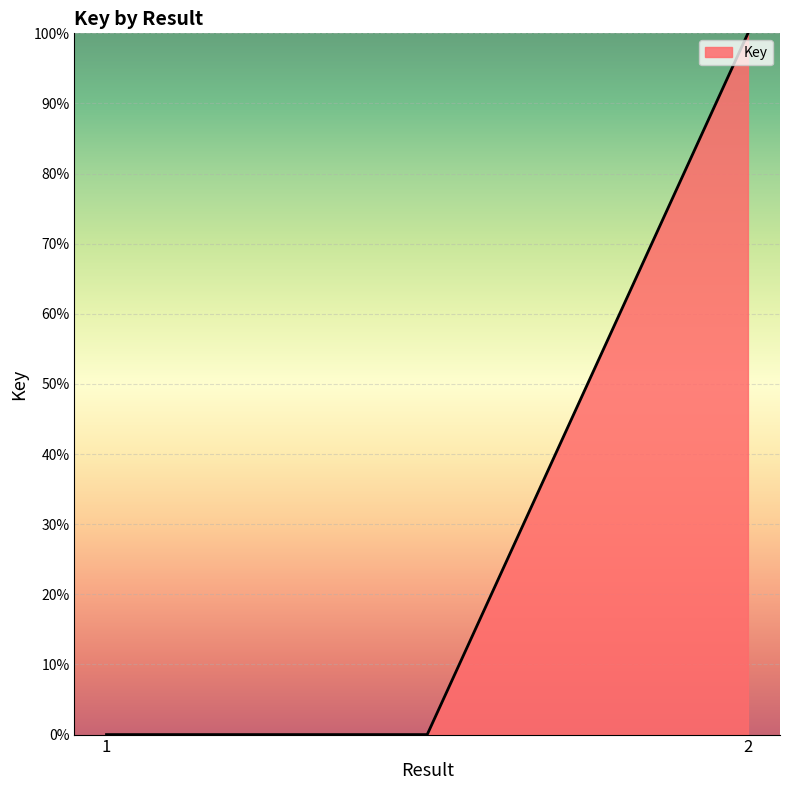

What is the difference between the maximum and minimum values?

100